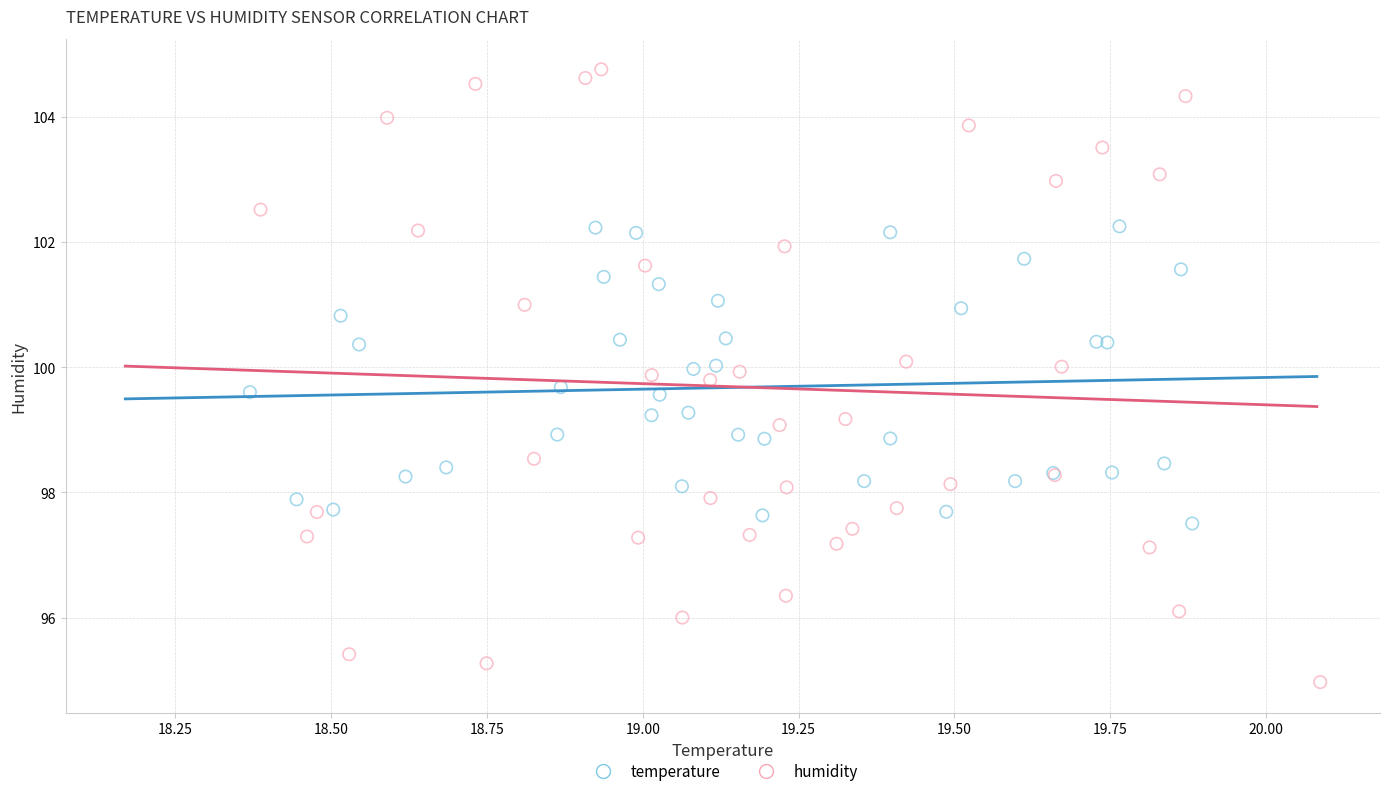

Which series contains the lowest Y value?

humidity